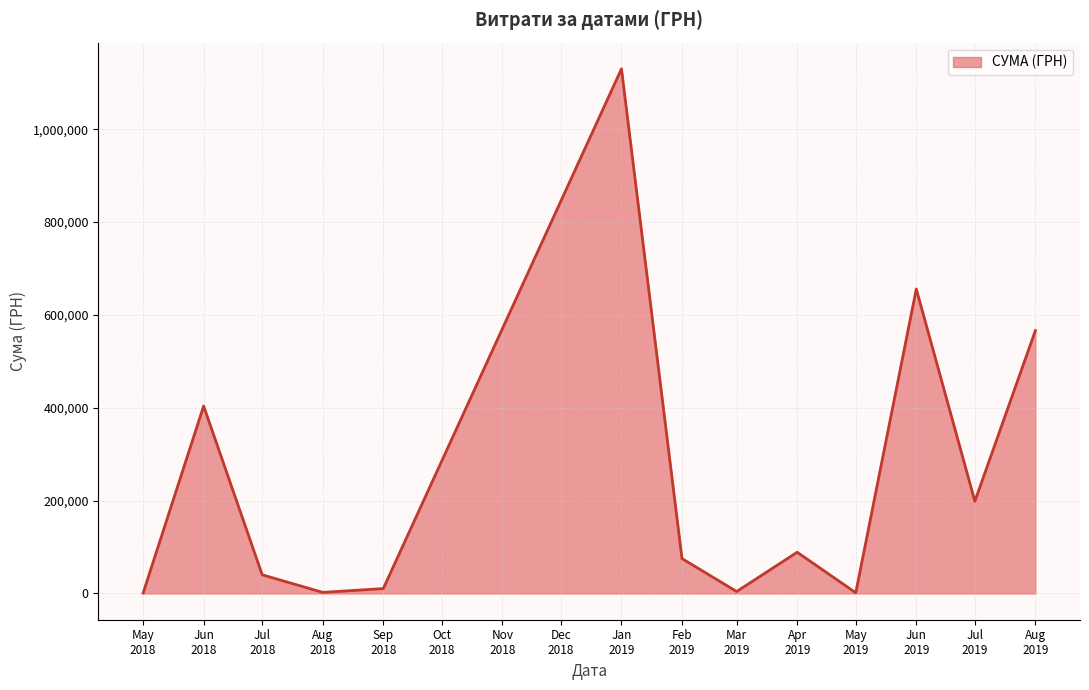

What is the minimum value shown in the chart?

996.0